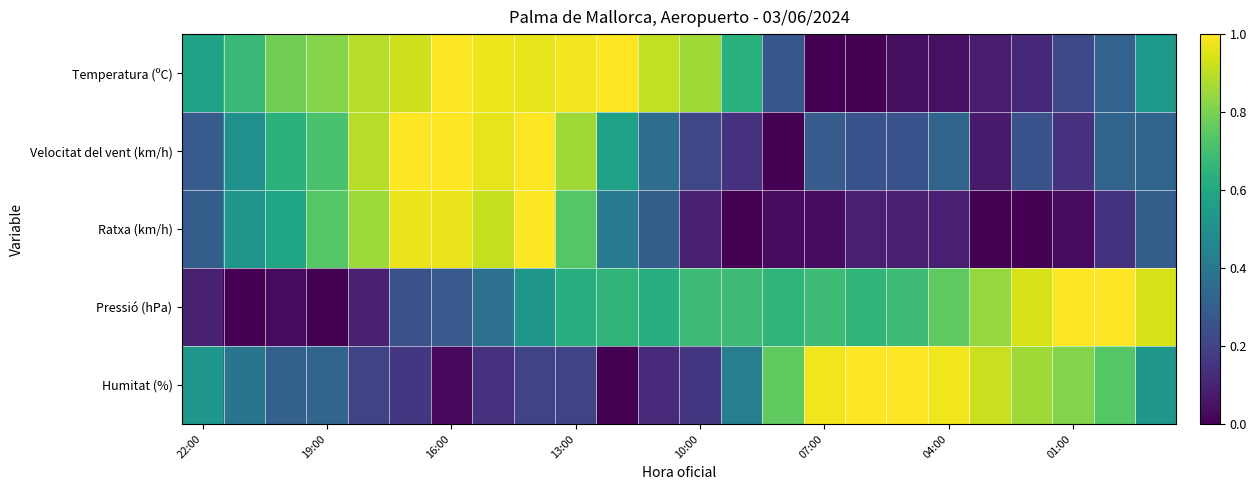

At which category is the sum across all series the highest?

8